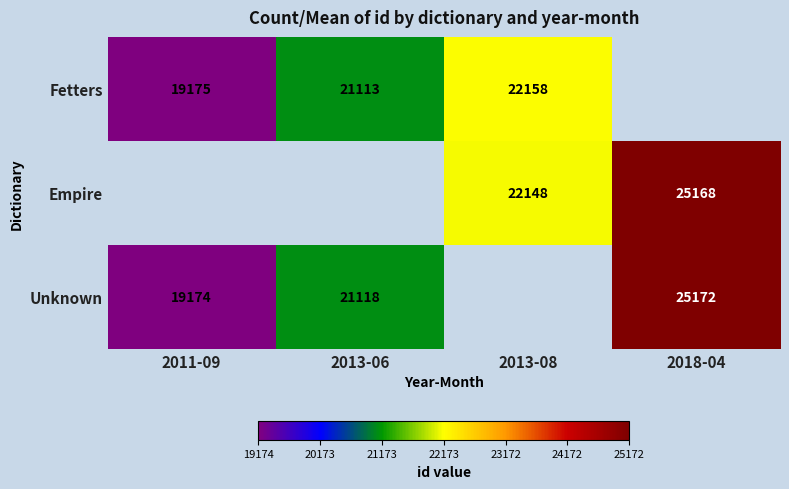

The value of Fetters at 2013-06 is 21113. True or false?

True